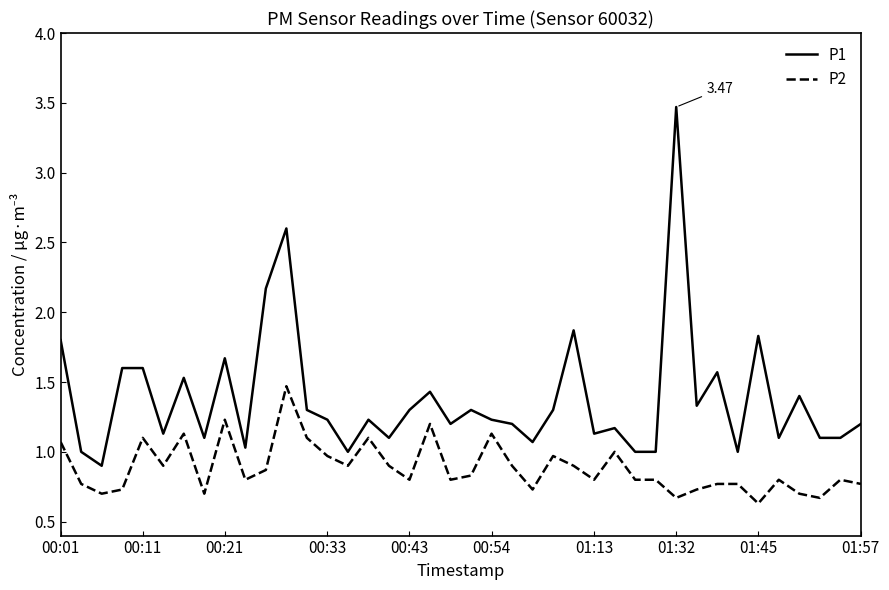

Which series has the largest range (max minus min)?

P1